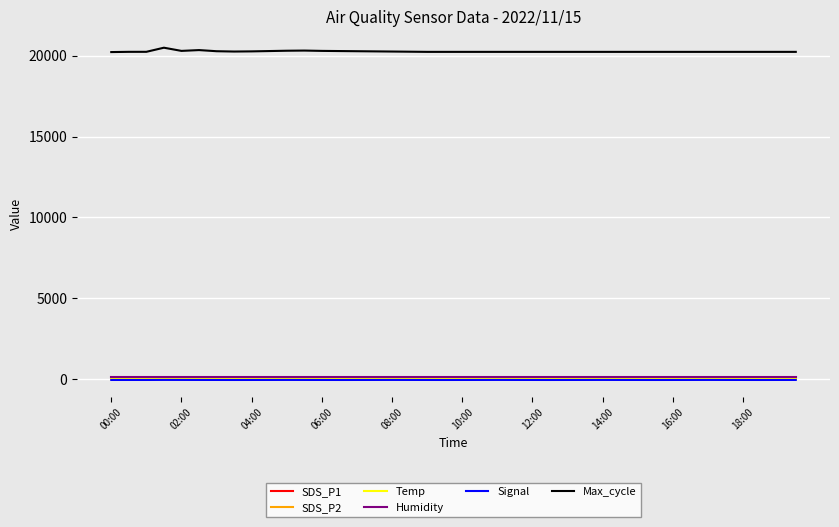

What are all the series names shown in the legend?

SDS_P1, SDS_P2, Temp, Humidity, Signal, Max_cycle